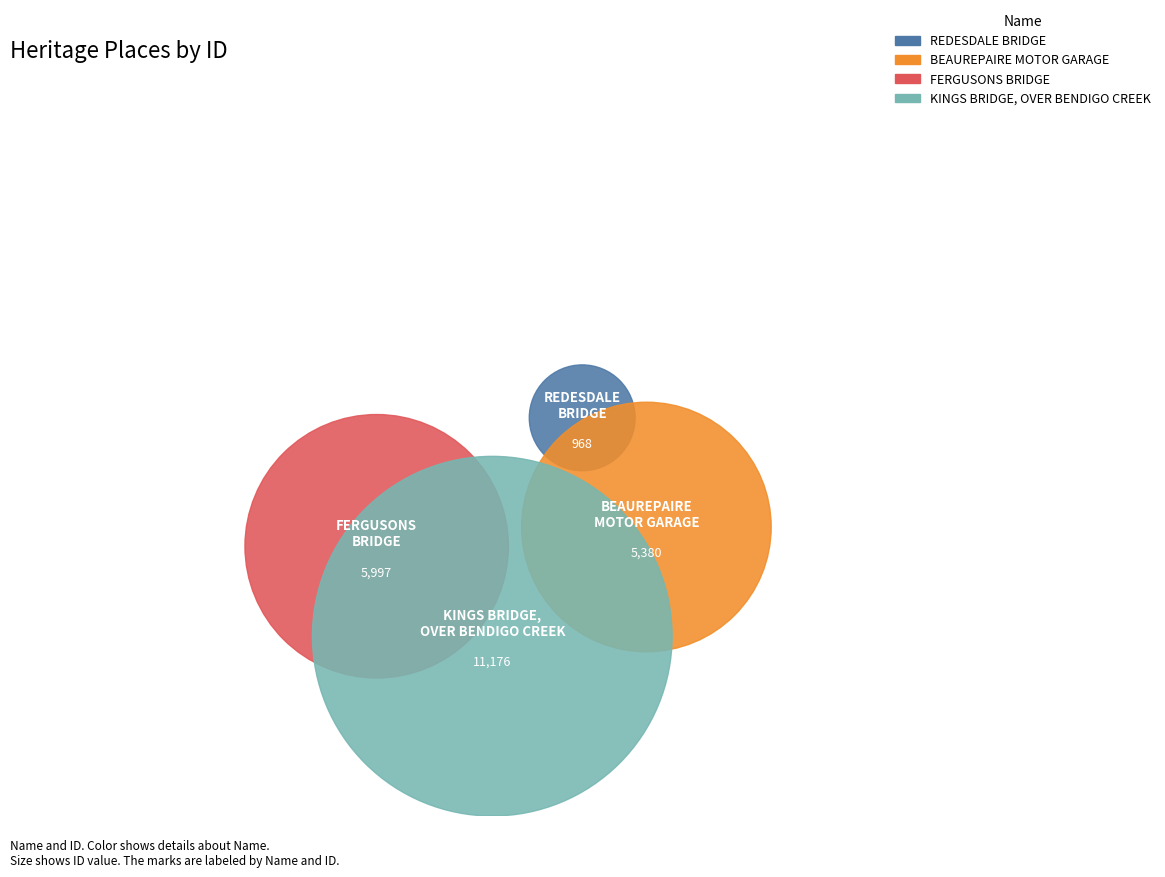

Which category has the smallest portion of the pie?

REDESDALE BRIDGE